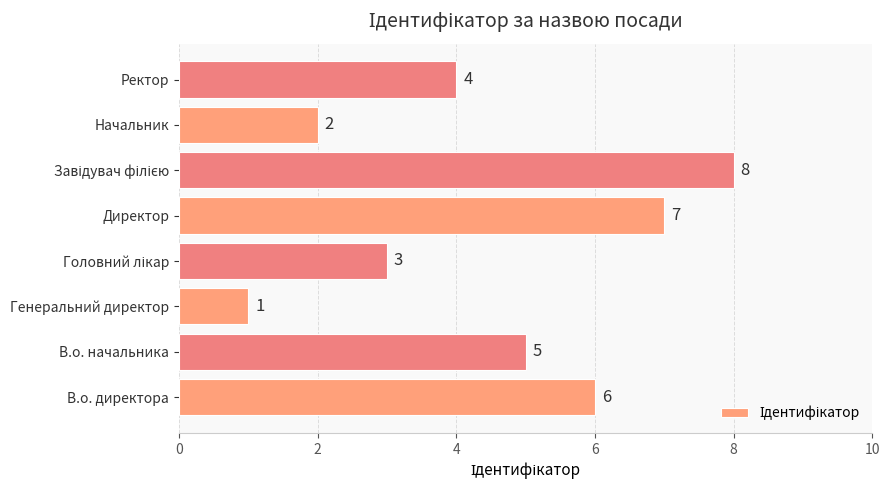

Where is the data nearest to the value 4?

Ректор